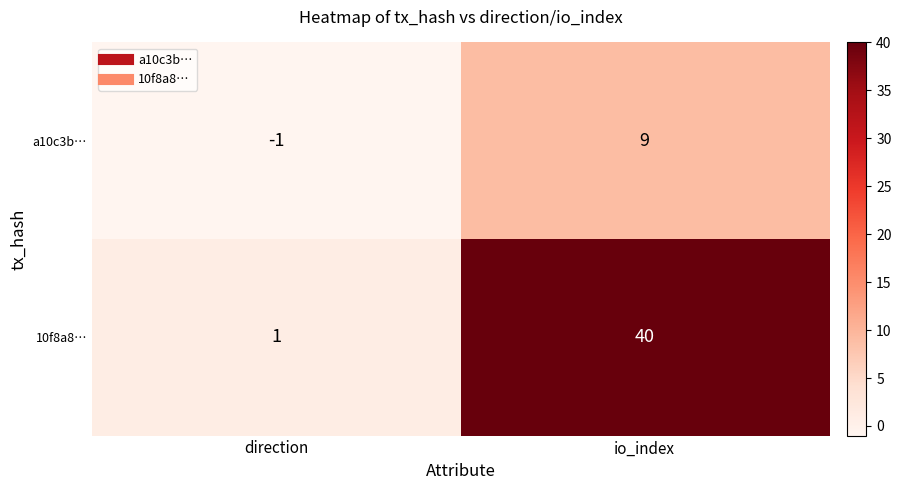

What is the sum of the 10f8a8… values at direction and io_index?

41